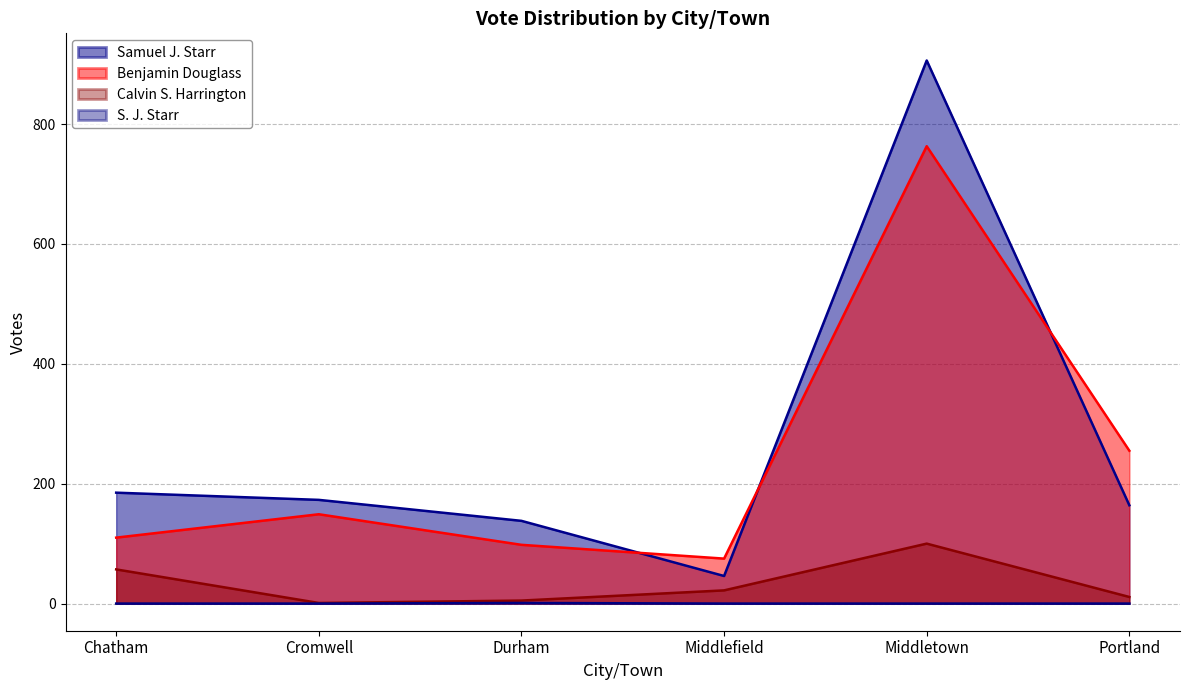

Where is Benjamin Douglass nearest to the value 419?

Portland